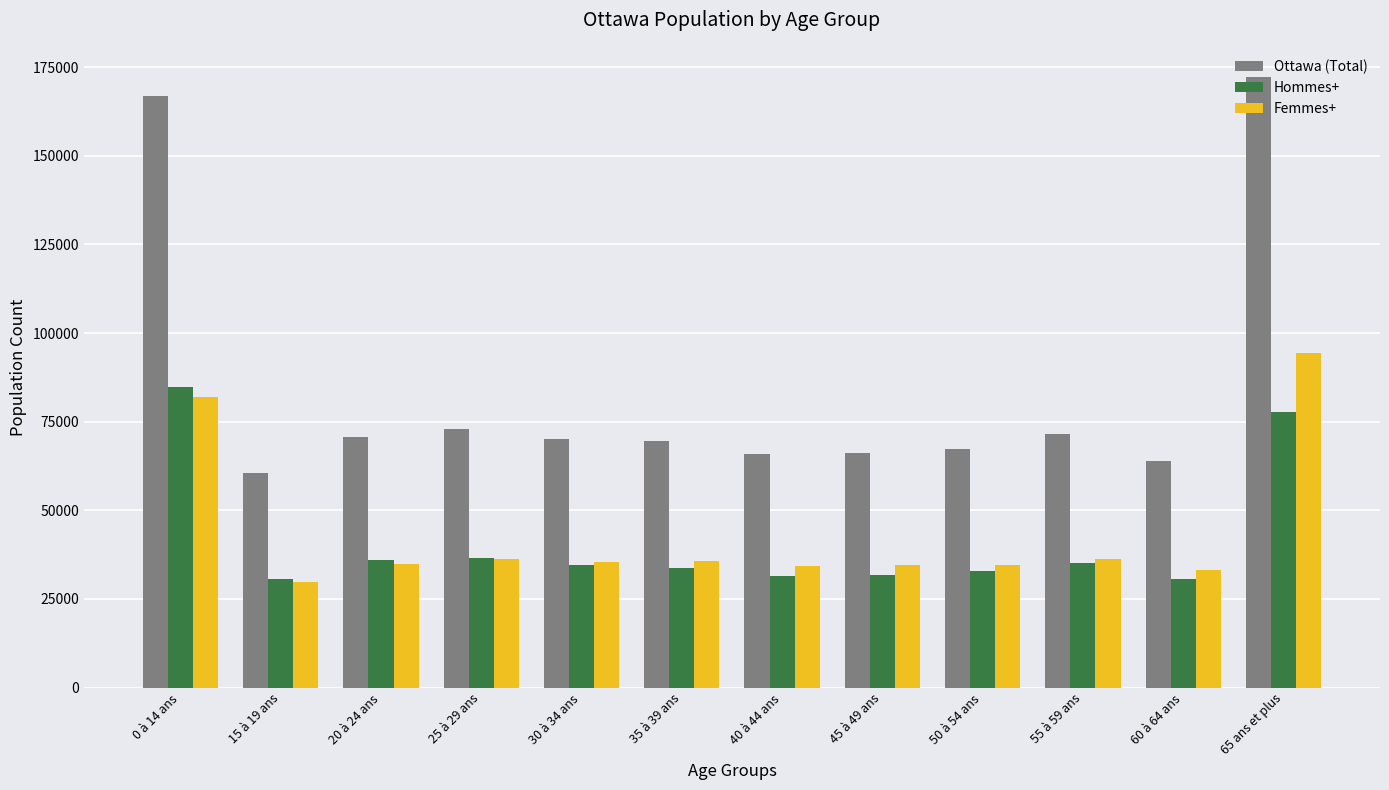

What is the sum of the Femmes+ values at 65 ans et plus and 15 à 19 ans?

124160